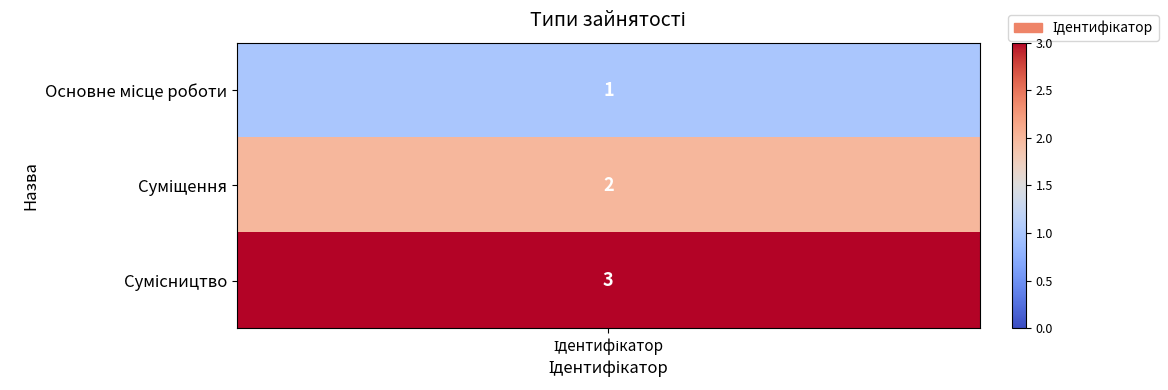

How many bars are there in total?

3